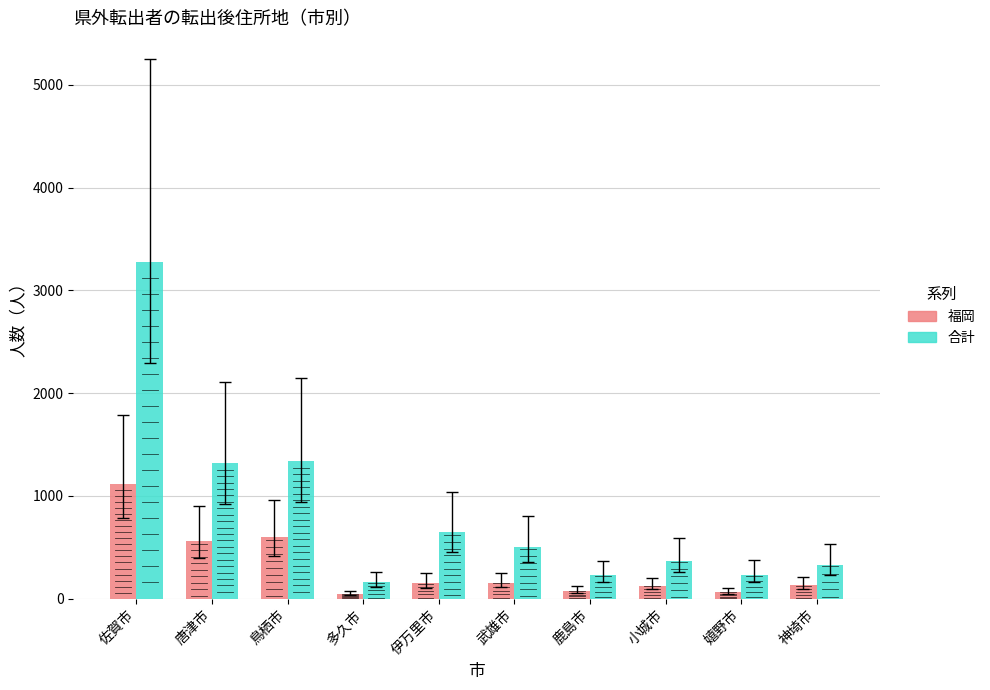

List the series in order of their peak value, highest first.

合計, 福岡